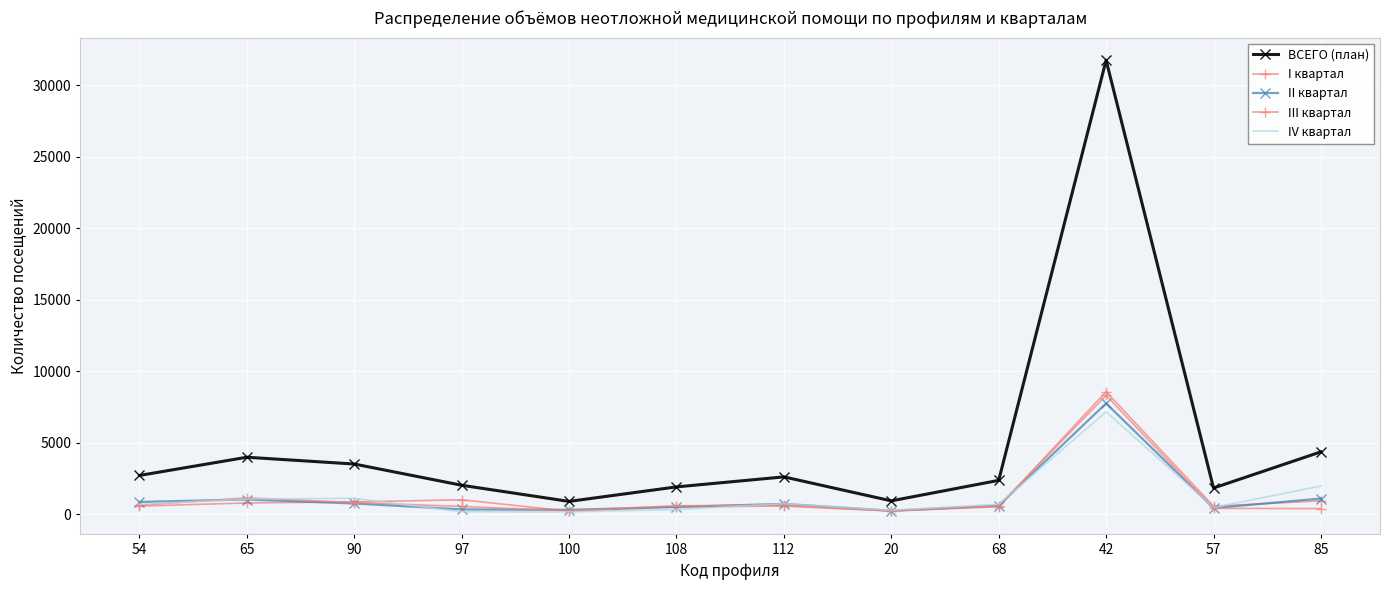

Between 65 and 108, which series saw the biggest shift?

ВСЕГО (план)